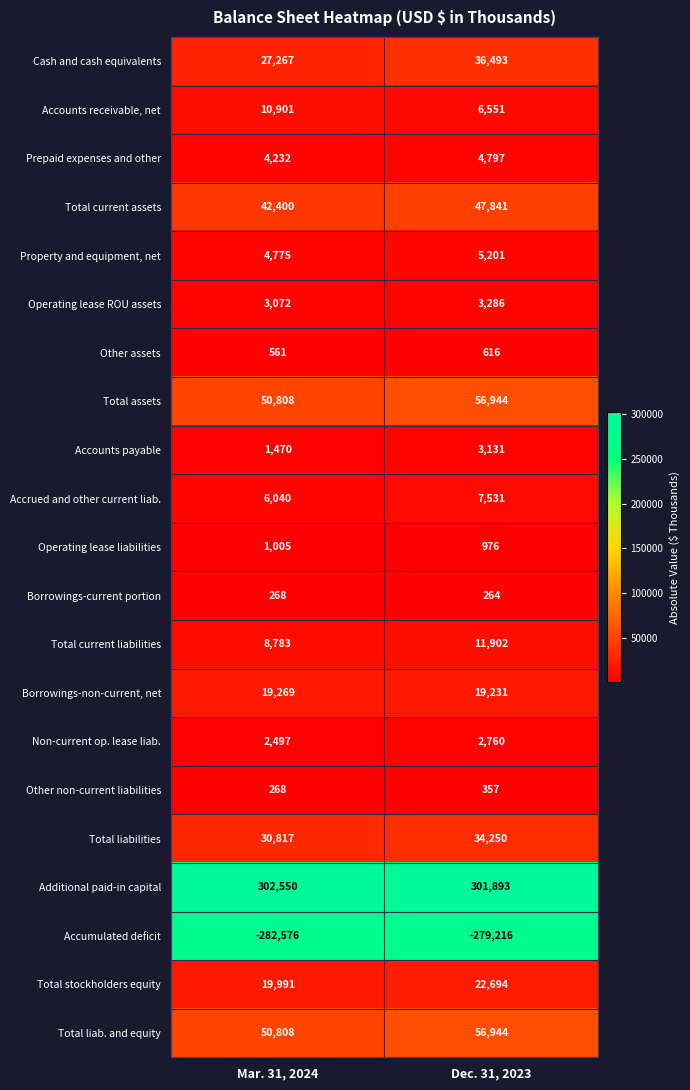

Which series has the largest total across all categories?

Additional paid-in capital